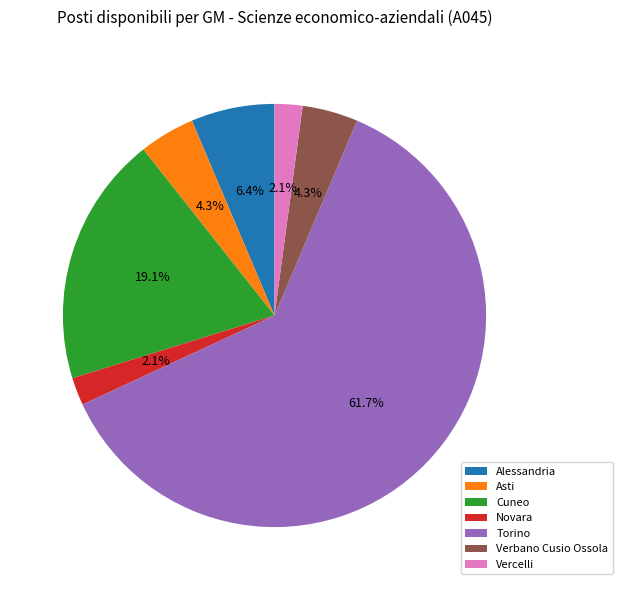

What percentage is NOT represented by Cuneo?

80.9%